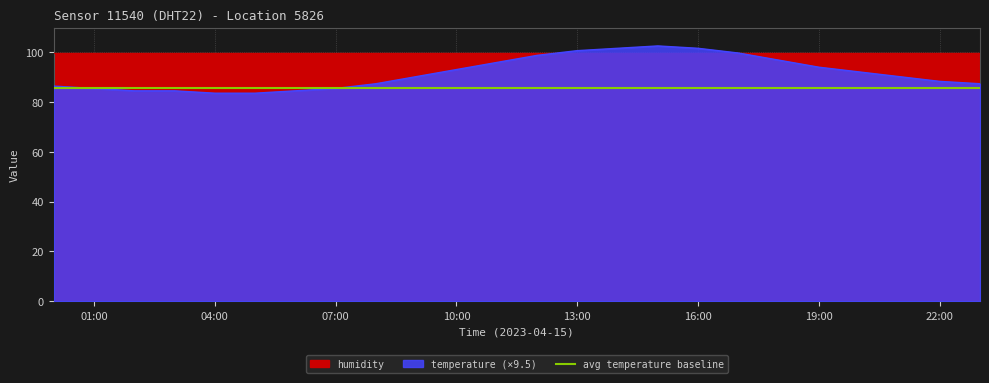

List the labels in order of value, largest first.

15:00, 14:00, 16:00, 13:00, 17:00, 12:00, 18:00, 11:00, 19:00, 10:00, 20:00, 09:00, 21:00, 22:00, 08:00, 23:00, 00:00, 01:00, 07:00, 02:00, 03:00, 06:00, 04:00, 05:00